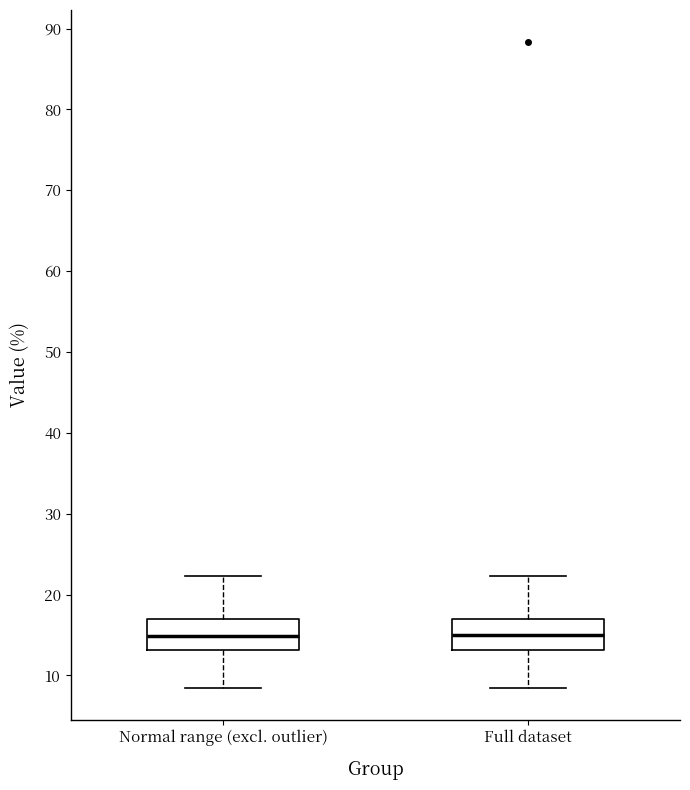

Reading left to right, read every box against the y-axis: the position of its median line, the range the box covers, and the ends of its whiskers. The values are not printed on the chart, so give them approximately, as read against the axis.

Normal range (excl. outlier): median 15, box 13 to 17, whiskers 9 to 22
Full dataset: median 15, box 13 to 17, whiskers 9 to 22